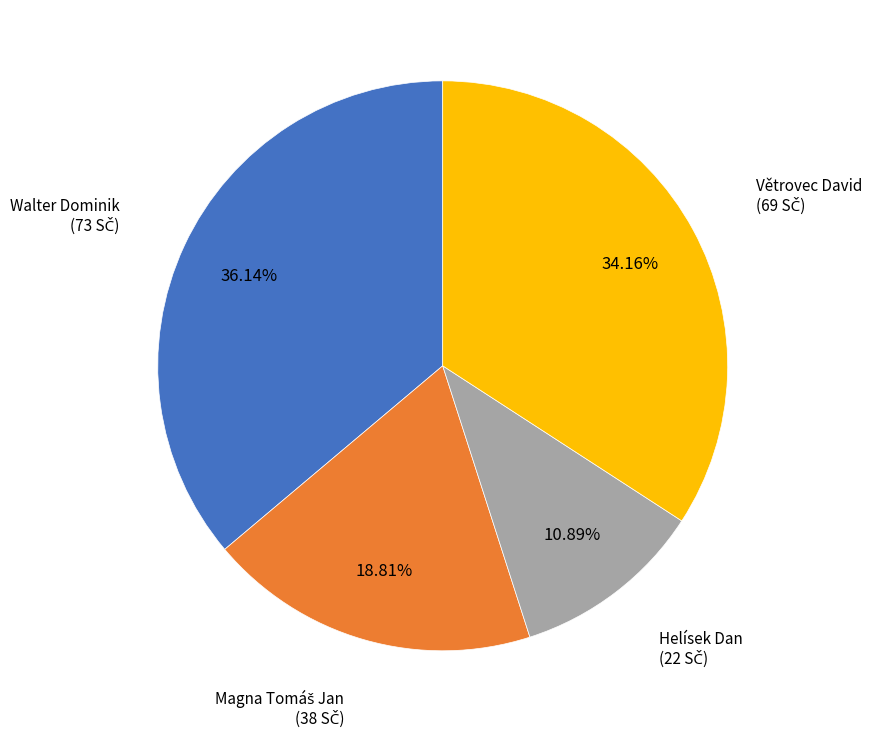

Does any single category account for the majority?

No